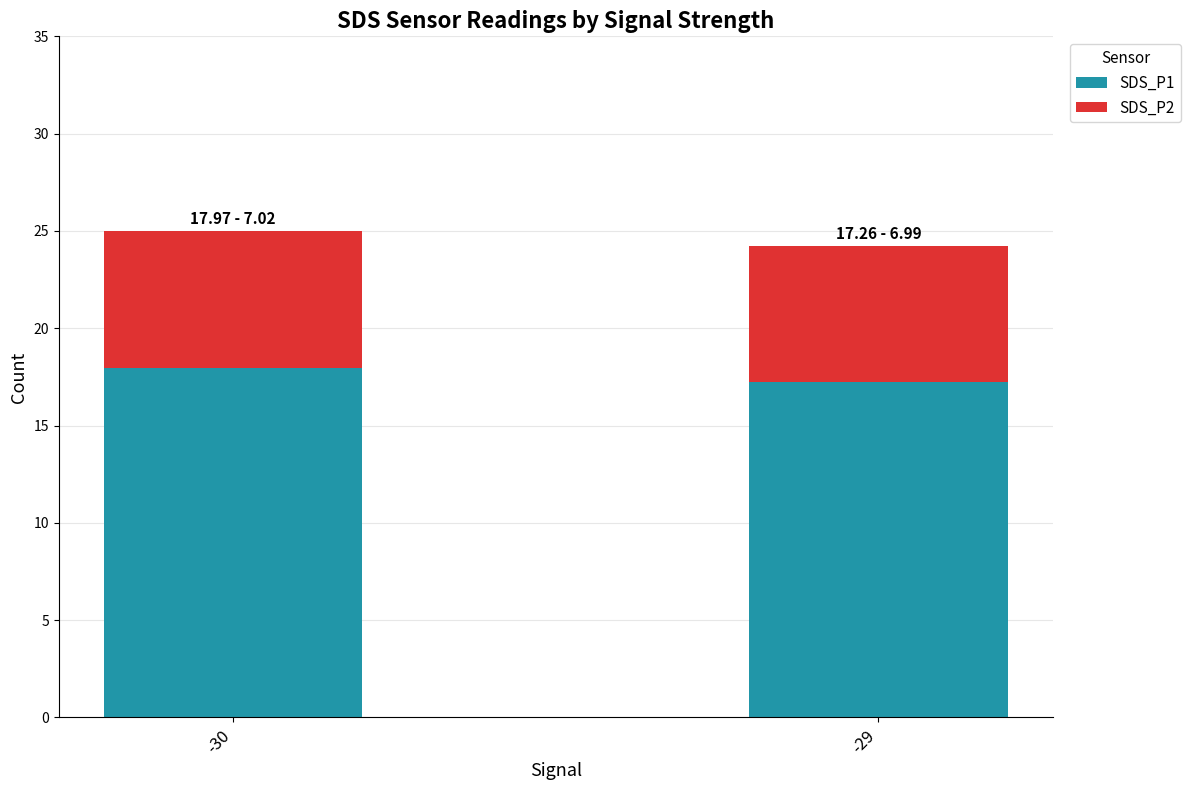

What are all the series names shown in the legend?

SDS_P1, SDS_P2